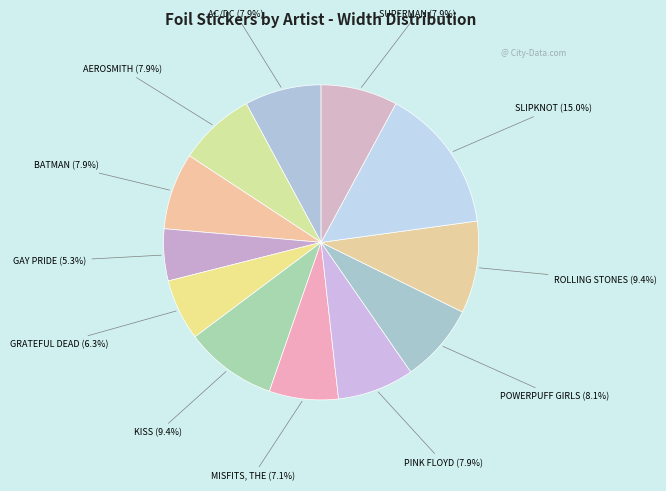

How many segments does this pie chart have?

12